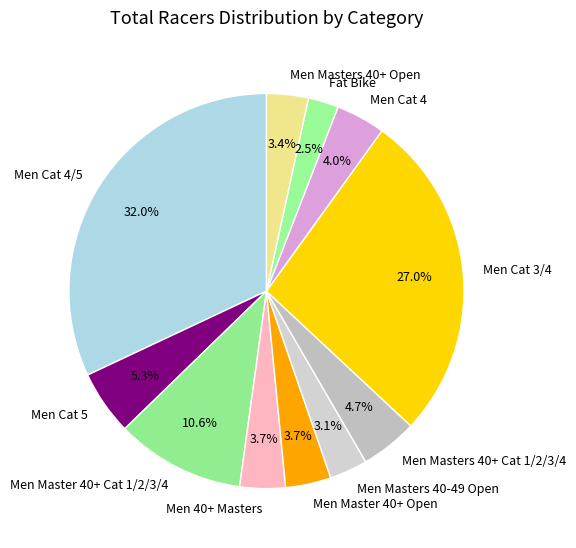

Which slice is the largest?

Men Cat 4/5